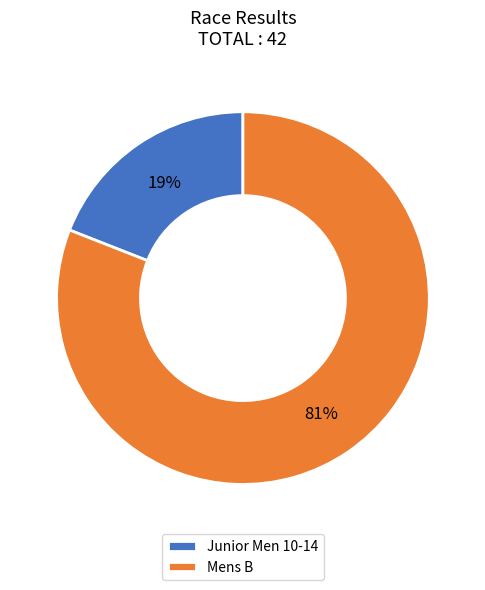

To the nearest percent, what is the average slice percentage?

50%